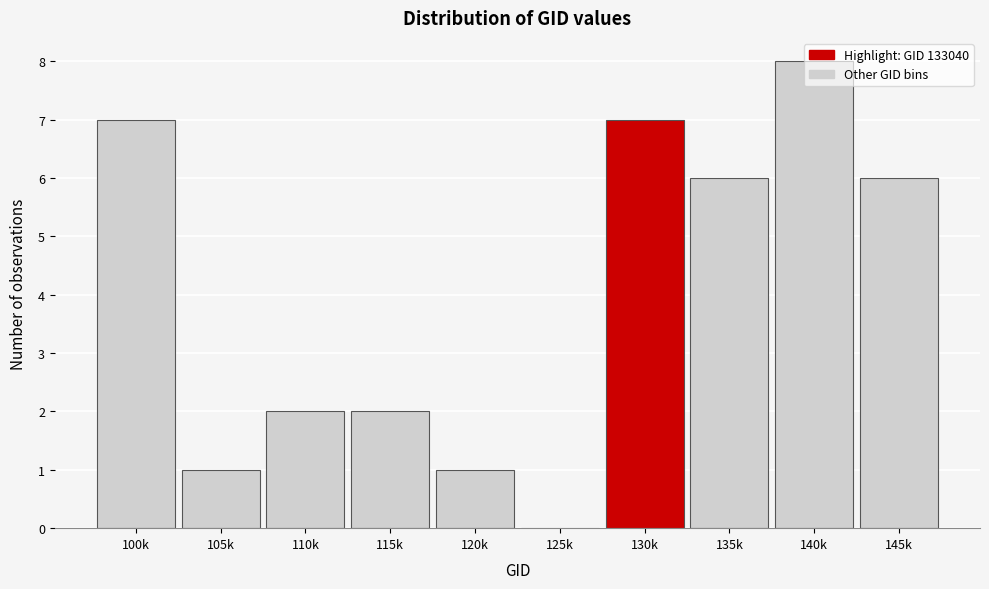

Read the value at 130k.

7